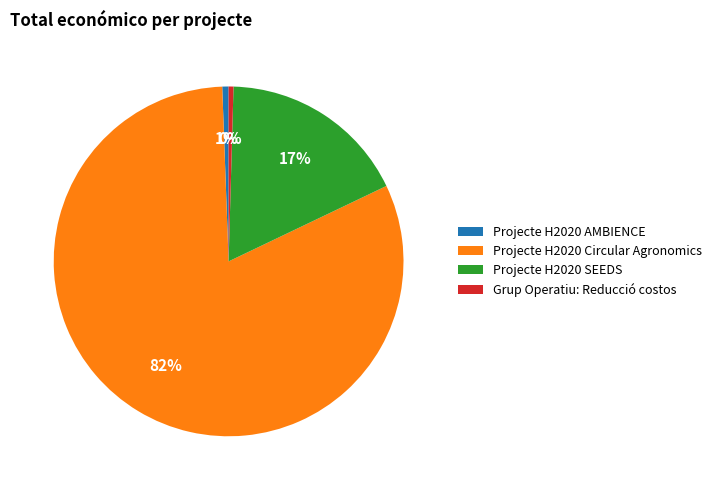

Which has a higher value, Projecte H2020 SEEDS or Projecte H2020 AMBIENCE?

Projecte H2020 SEEDS